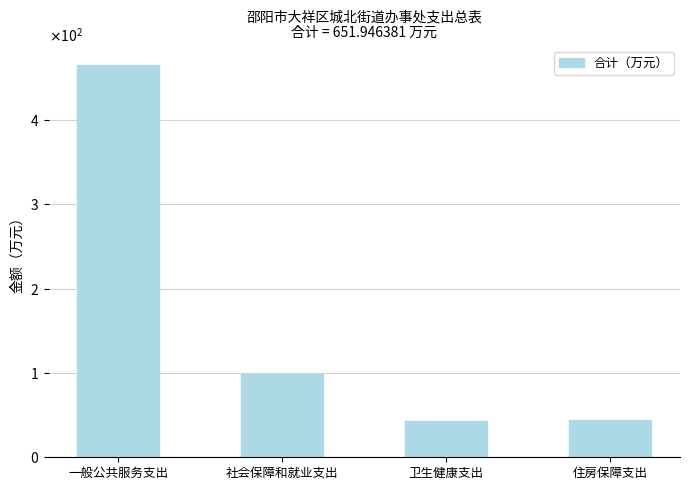

Reading left to right, list all the values displayed in this chart.

一般公共服务支出=465.0	社会保障和就业支出=98.9	卫生健康支出=43.6	住房保障支出=44.4